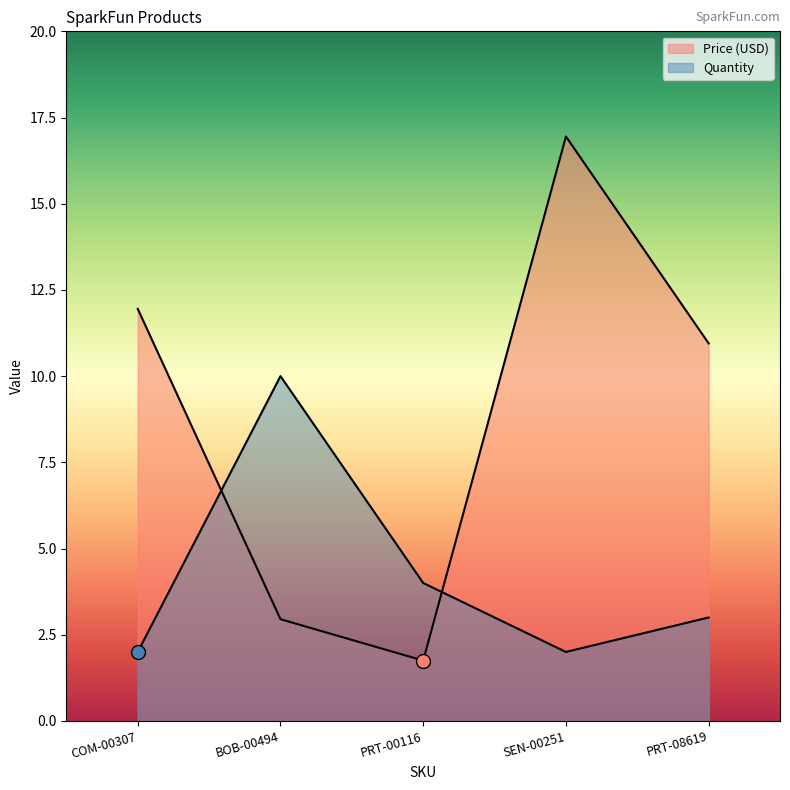

Is the value of Price (USD) at BOB-00494 greater than the value of Quantity at BOB-00494?

No